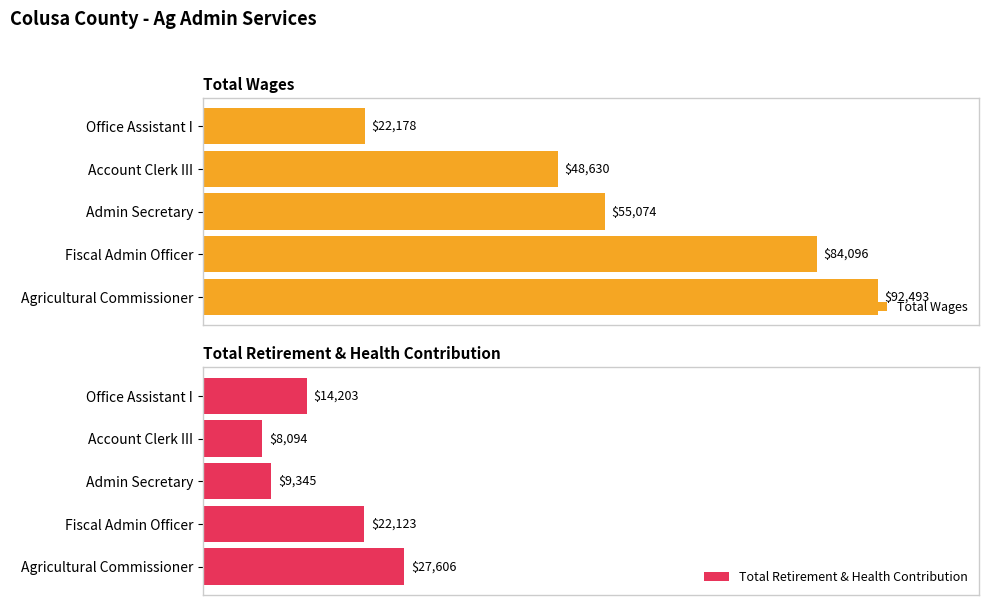

At which label does Total Wages reach its peak?

Agricultural Commissioner